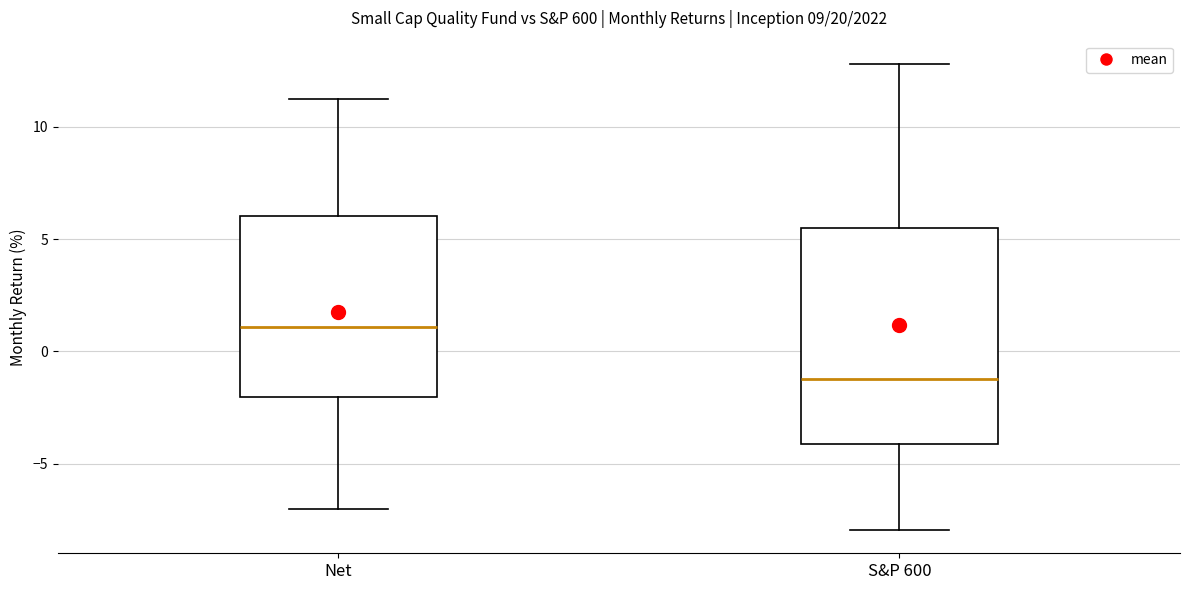

Where does the median line of the box for Net sit on the y-axis? The values are not printed on the chart, so give them approximately, as read against the axis.

1.0